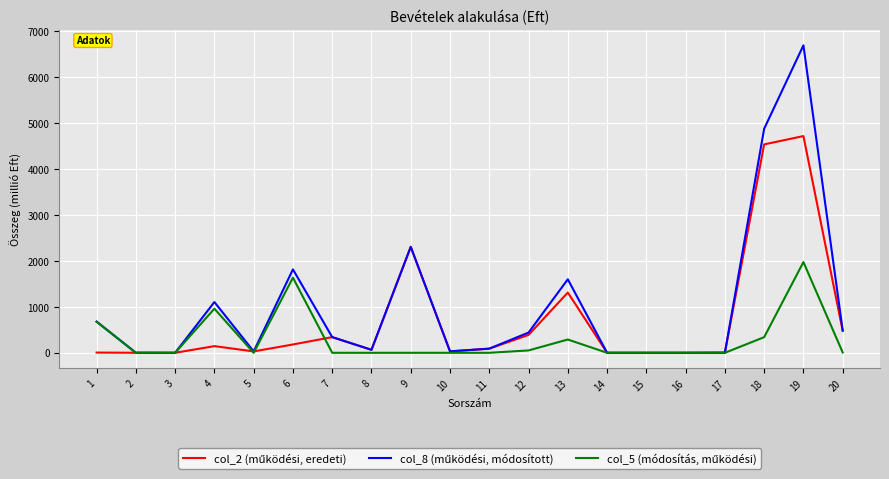

What is the maximum value shown in the chart?

6685.3